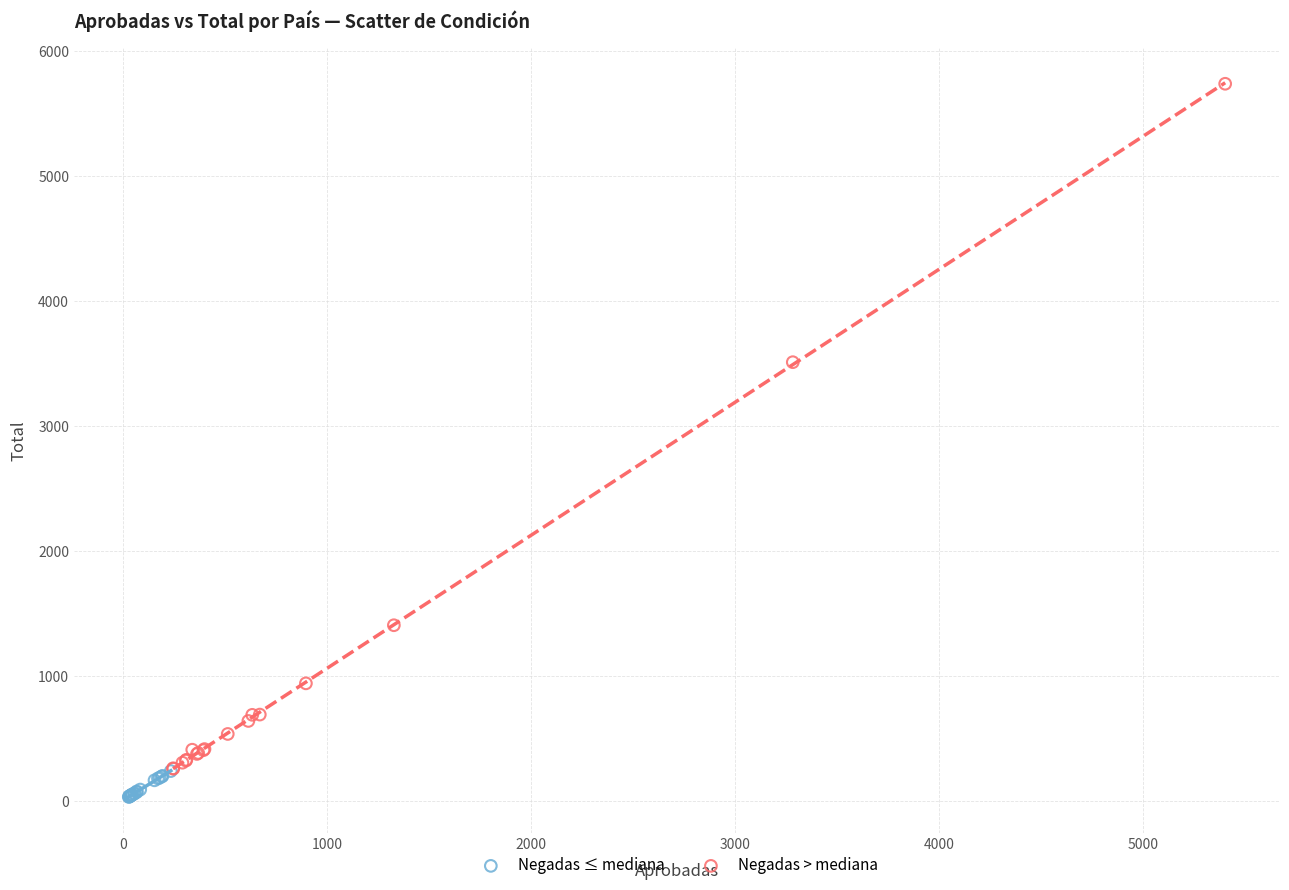

Which series has the widest spread of Y values?

Negadas > mediana